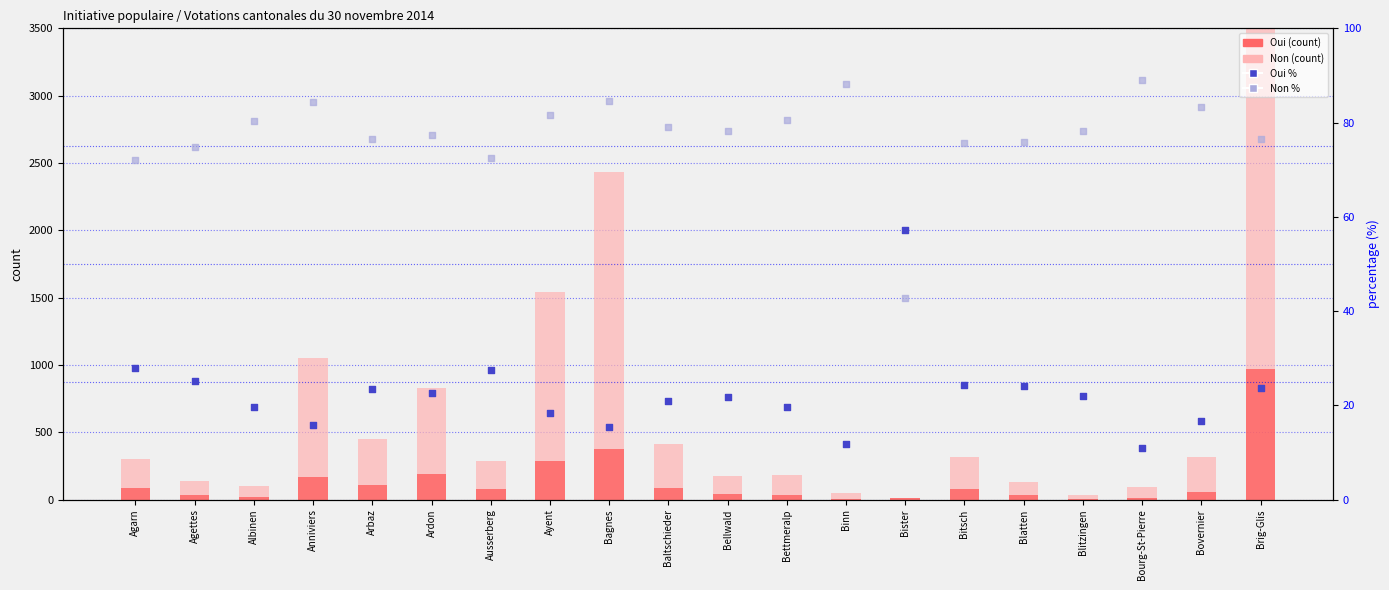

Which series has the largest total across all categories?

Non (count)